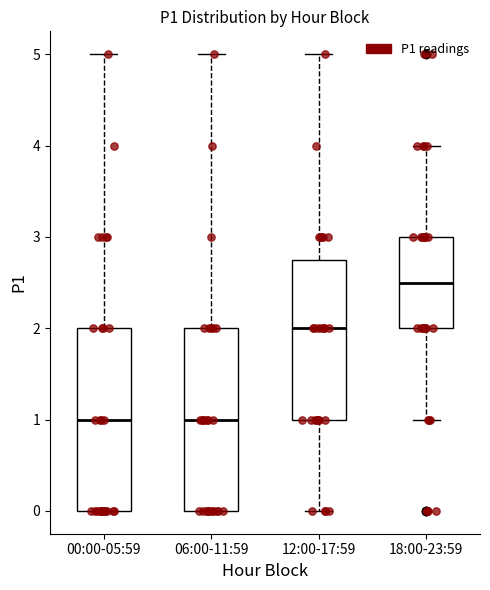

Which box's median line is the highest?

18:00-23:59